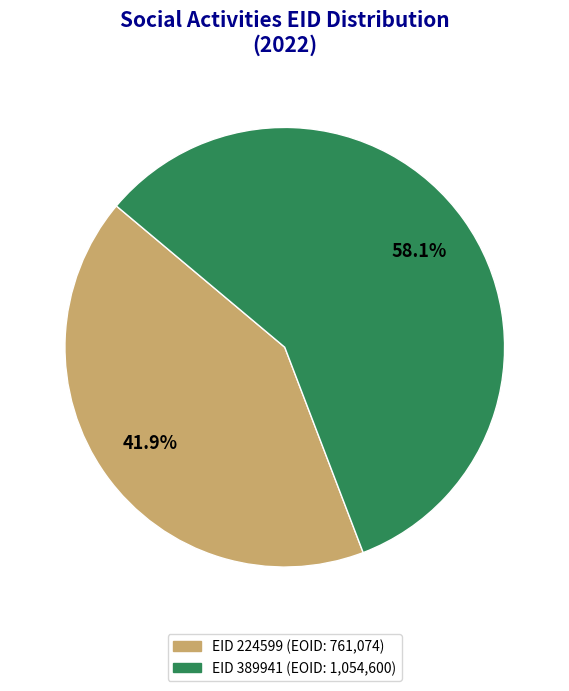

How many slices are in this pie chart?

2